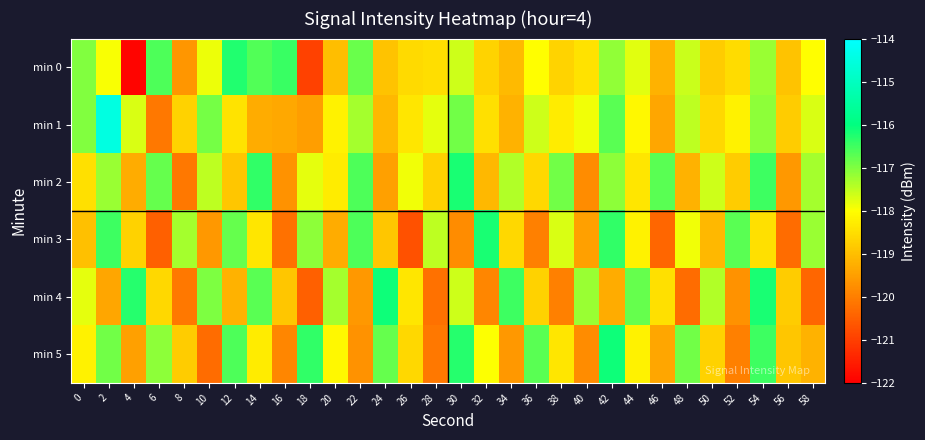

At 56, list the series in order from smallest to largest.

min 3, min 2, min 0, min 5, min 1, min 4